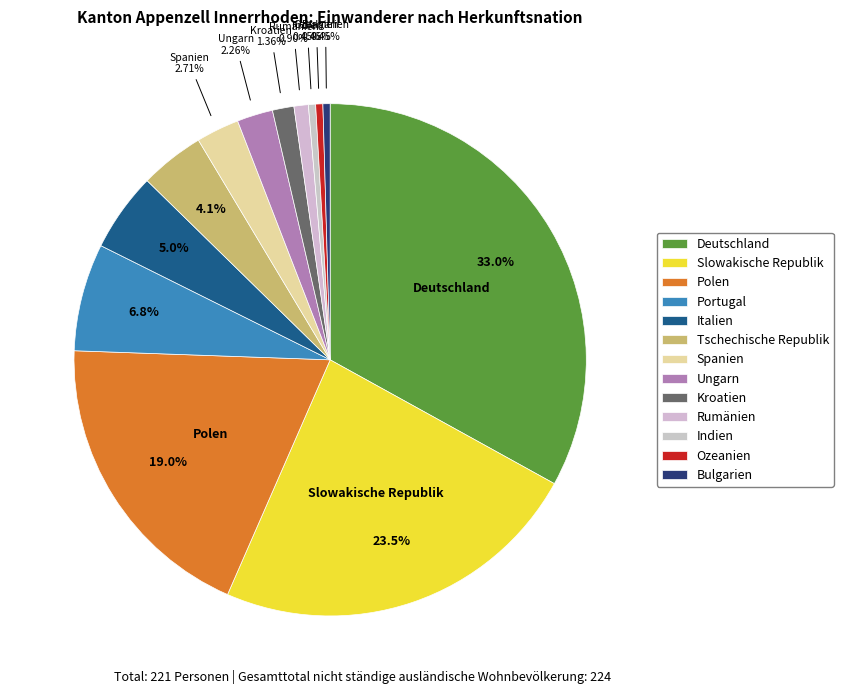

Which category has the smallest portion of the pie?

Indien